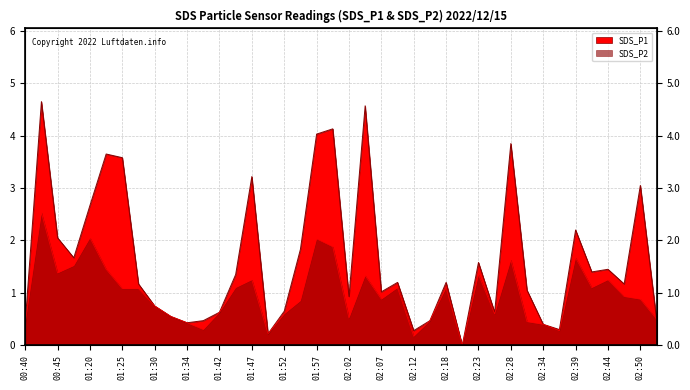

At how many categories does at least one series exceed 1?

24